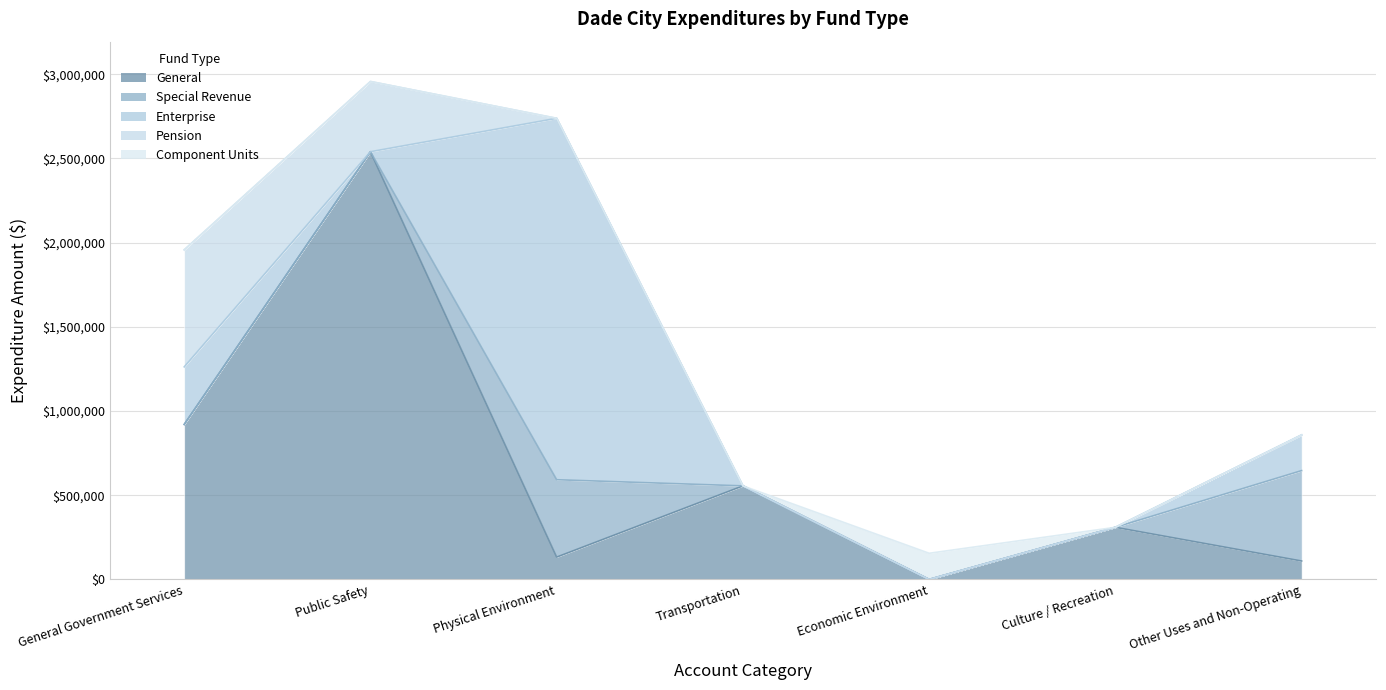

True or false: Special Revenue and Enterprise cross at least once.

False